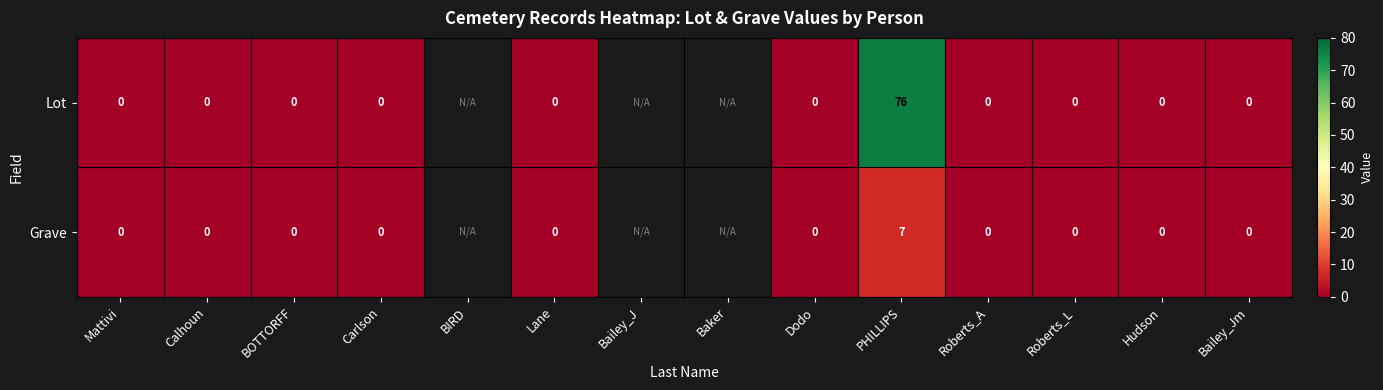

List the labels in order of Grave value, smallest first.

Mattivi, Calhoun, BOTTORFF, Carlson, BIRD, Lane, Bailey_J, Baker, Dodo, Roberts_A, Roberts_L, Hudson, Bailey_Jm, PHILLIPS